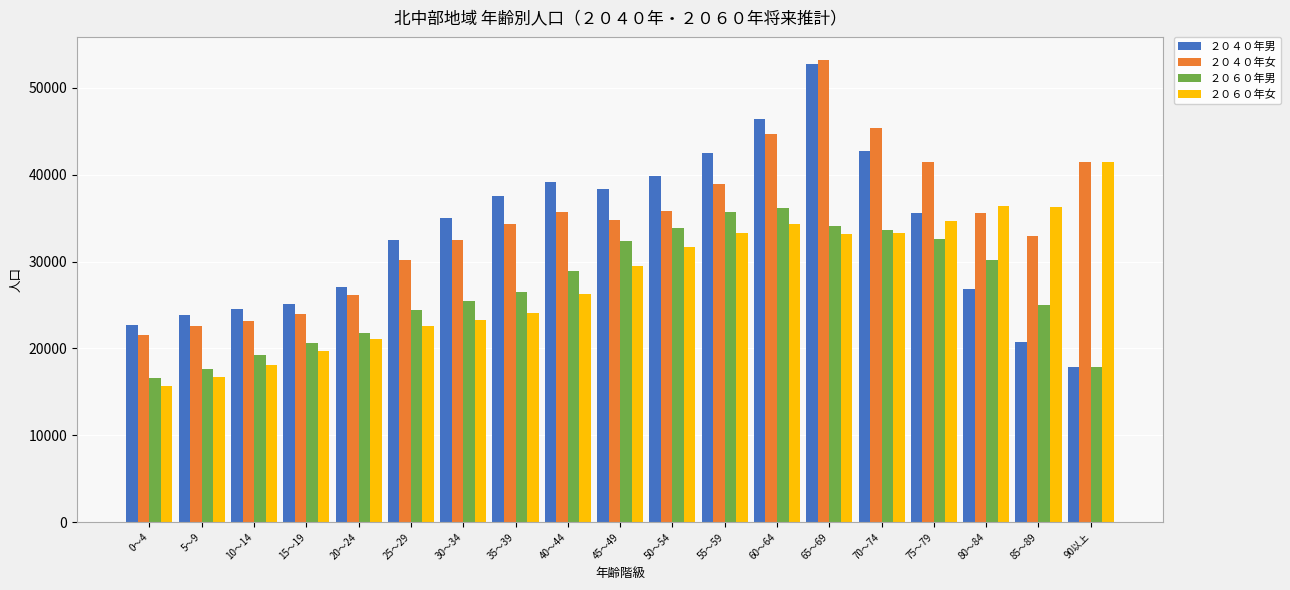

How many distinct data groups are displayed?

4